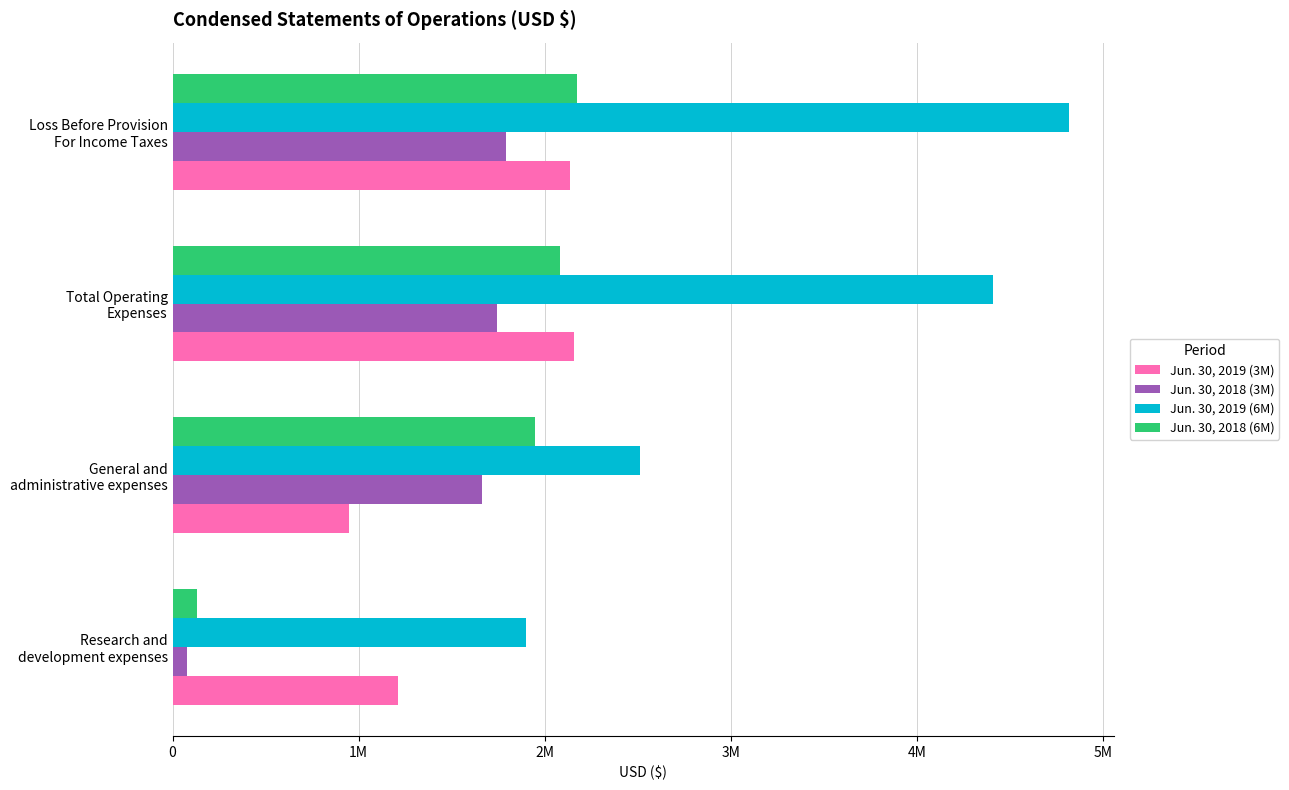

Reading left to right, transcribe all the data shown in this chart.

Jun. 30, 2019 (3M): 1210436	948574	2159010	2134407
Jun. 30, 2018 (3M): 76895	1664572	1741467	1792356
Jun. 30, 2019 (6M): 1897350	2510926	4408276	4817058
Jun. 30, 2018 (6M): 132403	1948577	2080980	2171306